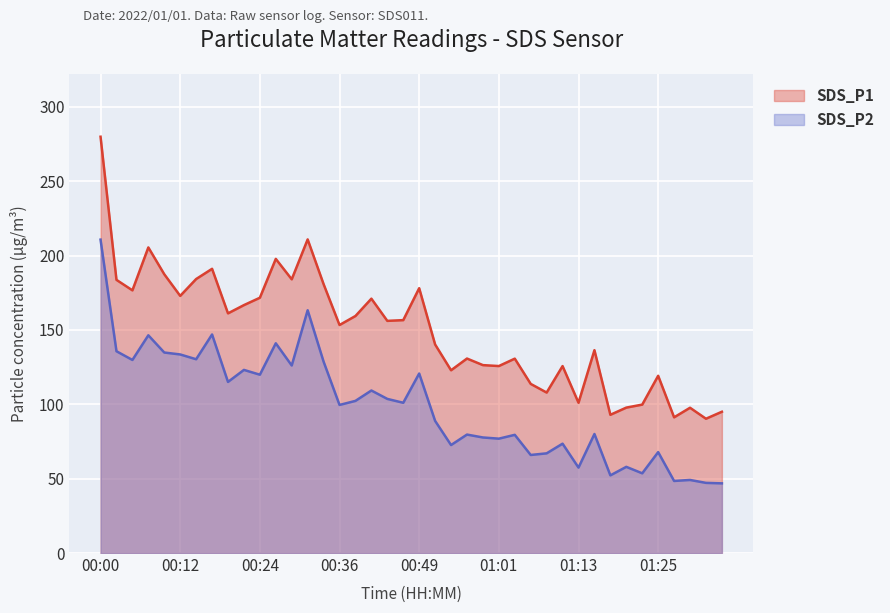

Where is the first local minimum for SDS_P2?

00:05